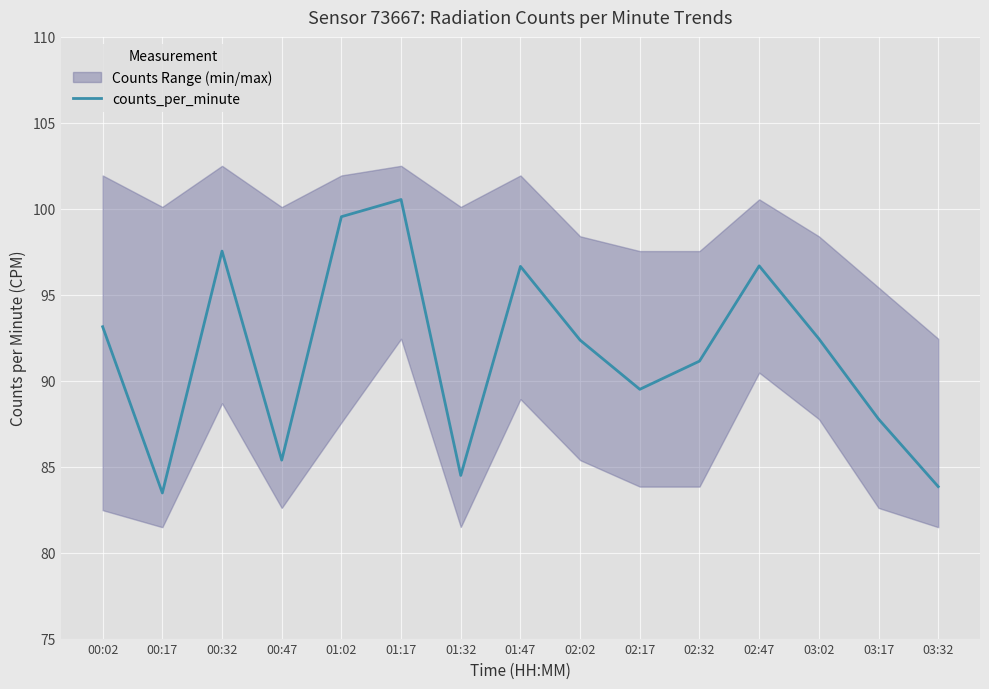

Rank the categories by value from lowest to highest.

00:17, 03:32, 01:32, 00:47, 03:17, 02:17, 02:32, 02:02, 03:02, 00:02, 01:47, 02:47, 00:32, 01:02, 01:17